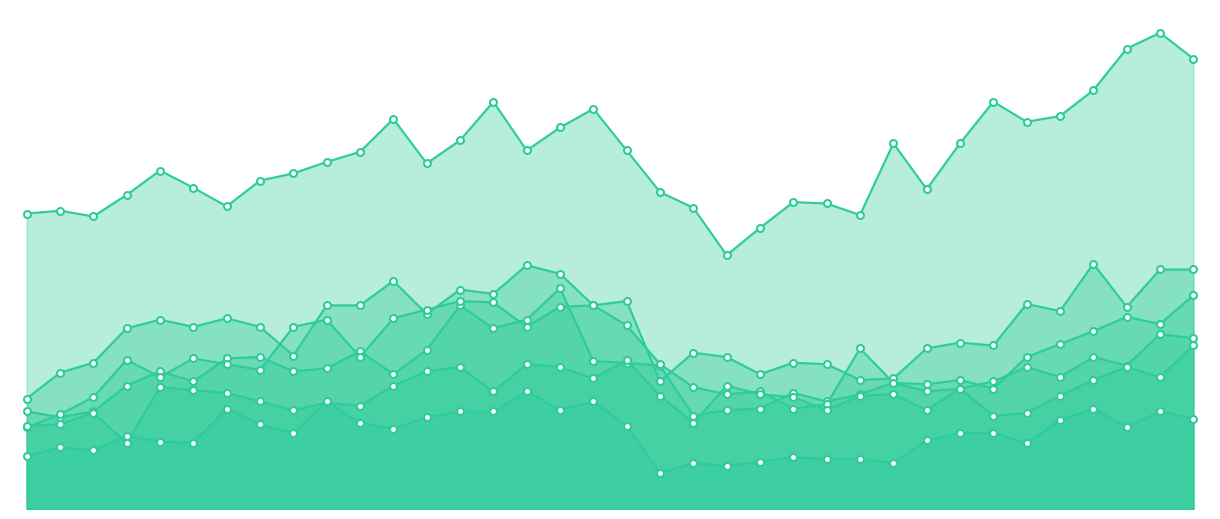

Is it true that 尾花沢市総数 equals 20 at 28?

False